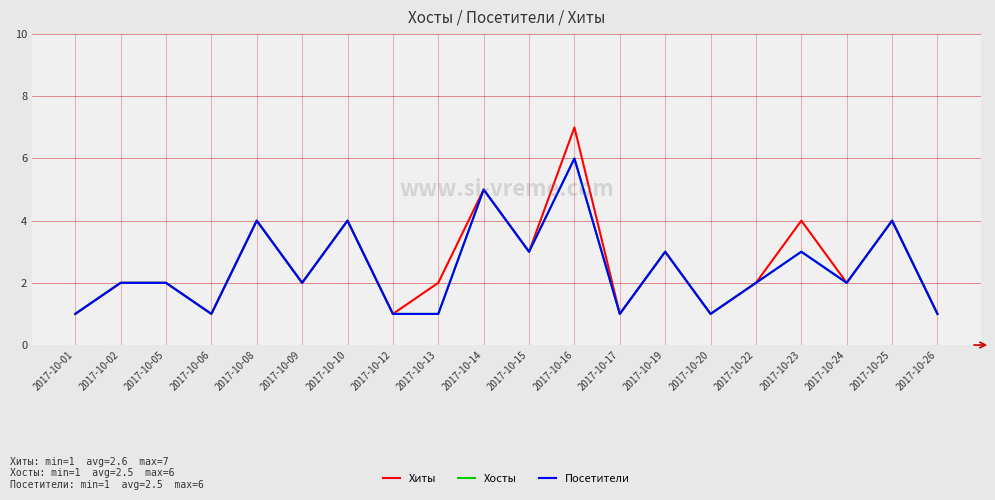

True or false: Посетители and Хиты cross at least once.

False